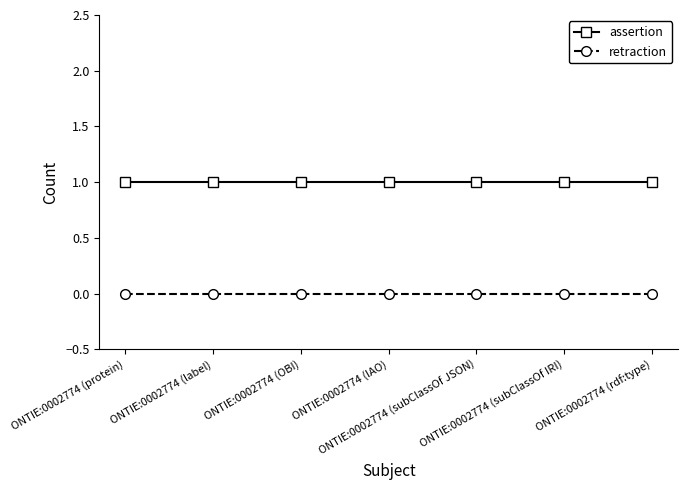

True or false: assertion and retraction intersect in this chart.

False